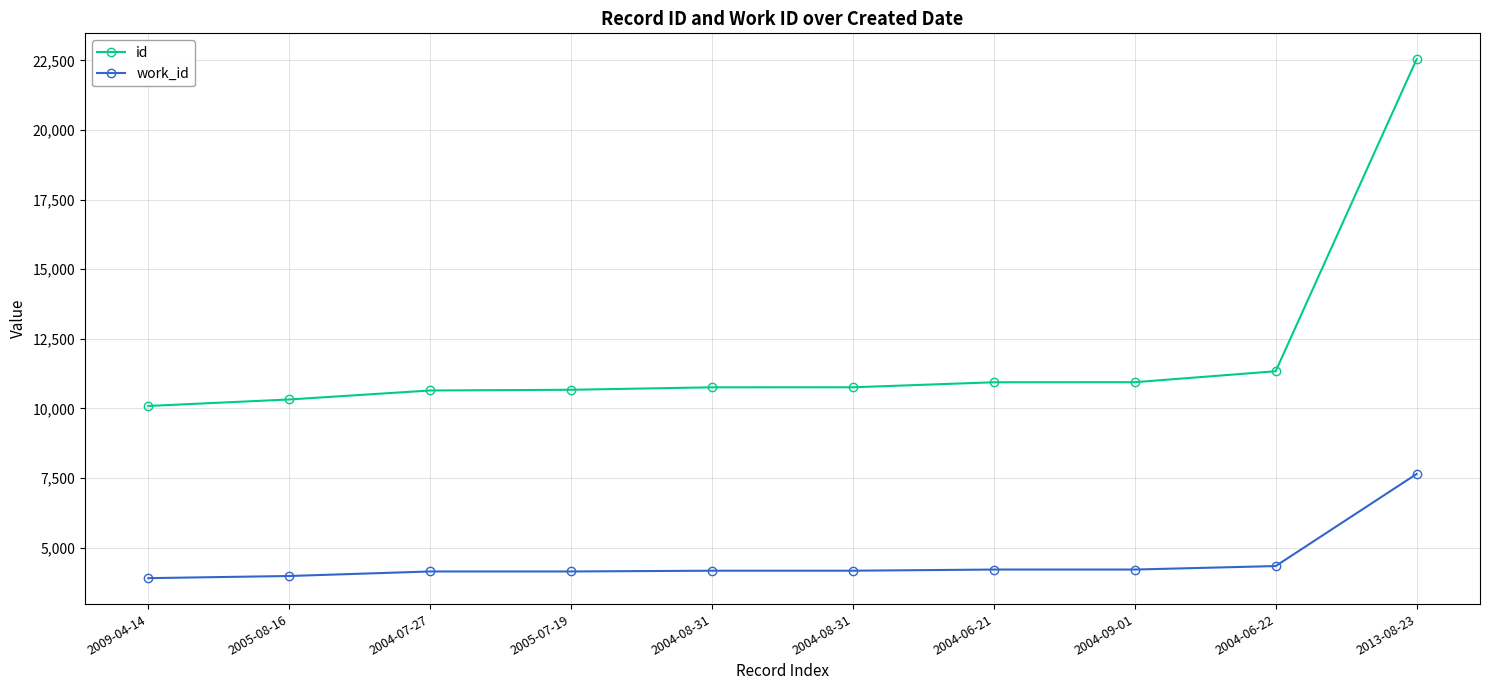

Reading left to right, extract all data points from this chart.

id: 10087	10320	10643	10668	10757	10758	10938	10941	11334	22542
work_id: 3901	3978	4141	4141	4168	4168	4210	4210	4335	7643